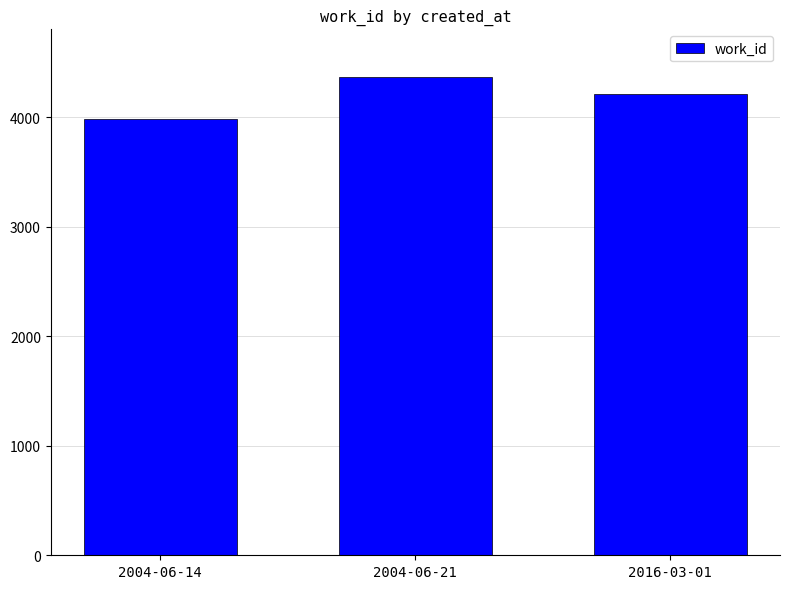

What is the sum of all values?

12557